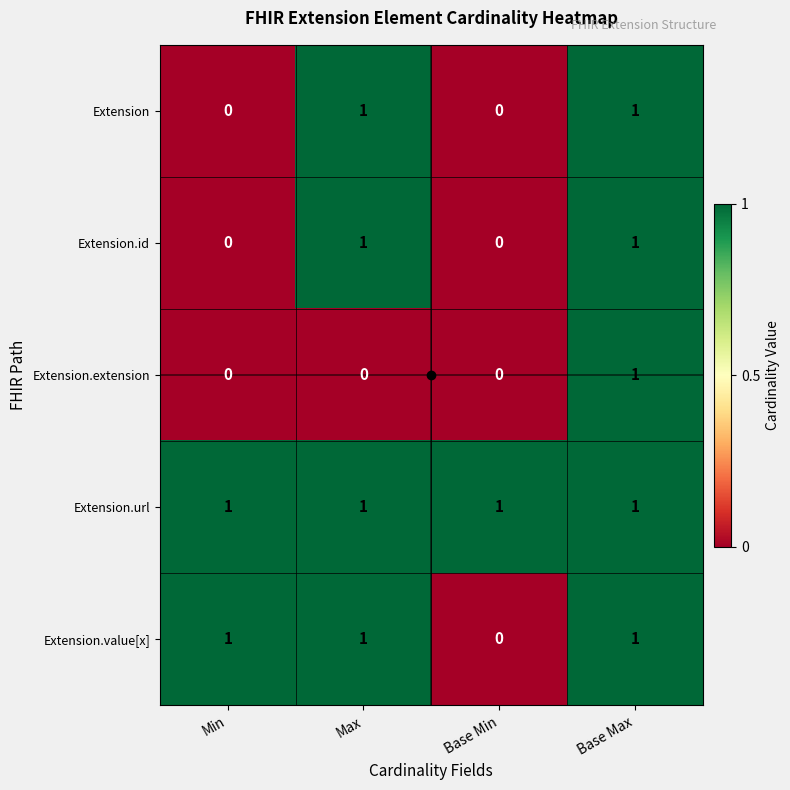

Which series has the largest total across all categories?

Extension.url